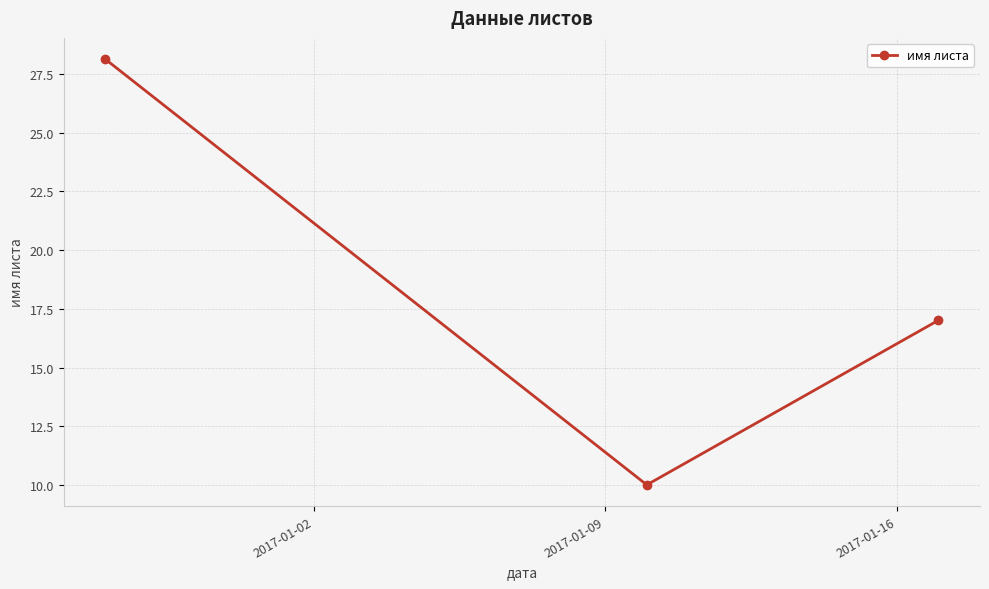

What is the difference between the maximum and second lowest values?

11.1